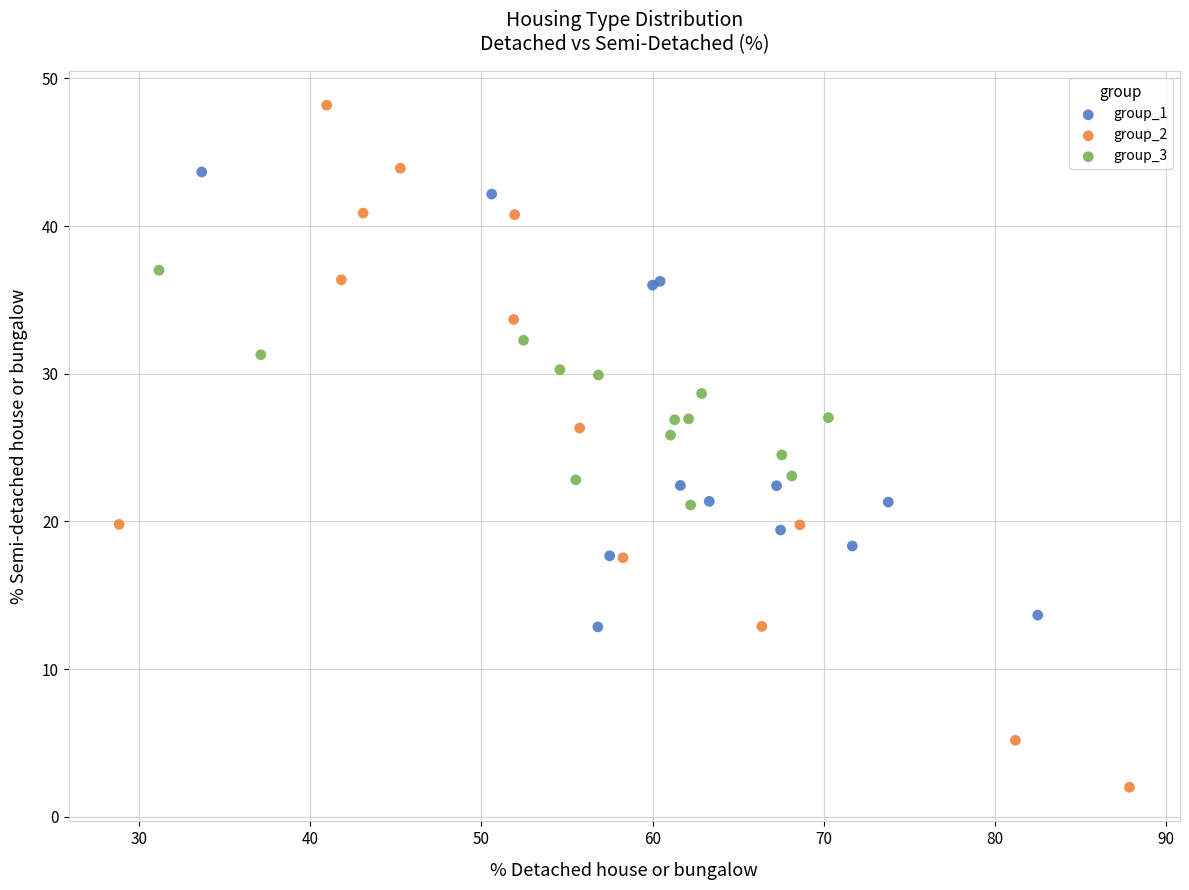

Which series contains the lowest Y value?

group_2